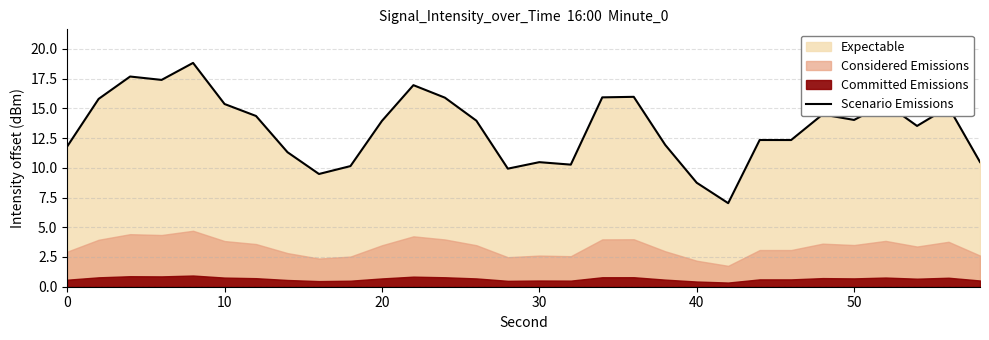

How many data points does each series have?

30